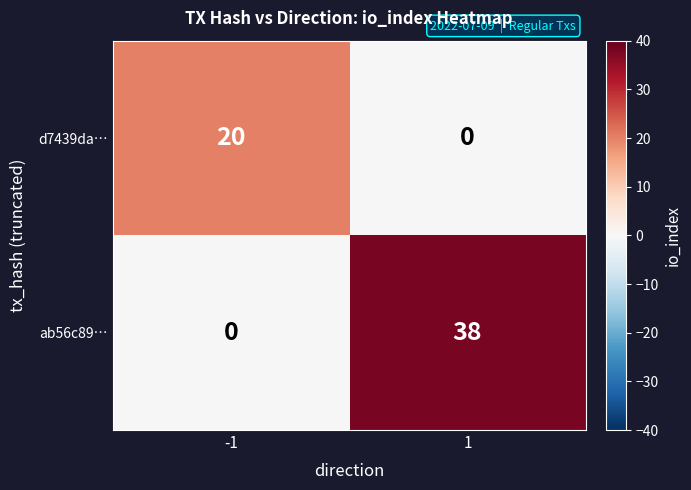

Between -1 and 1, which series saw the biggest shift?

ab56c89…